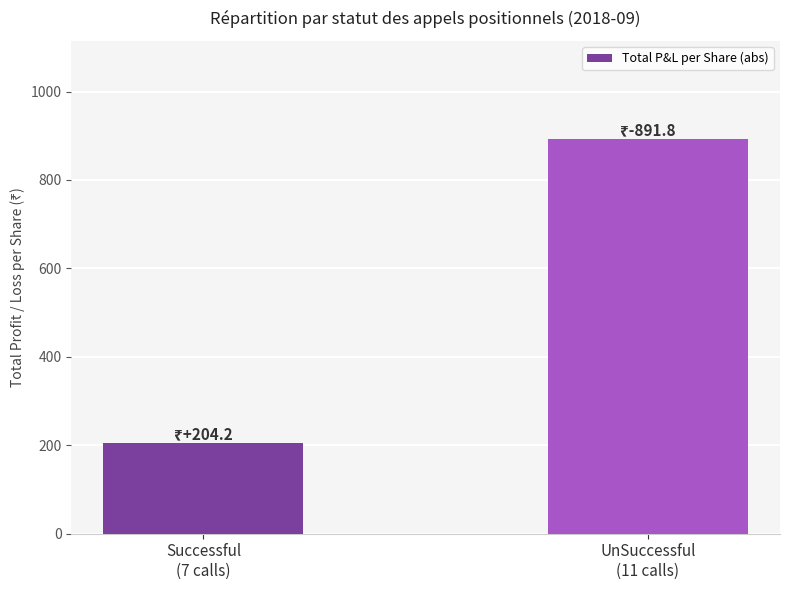

What is the greatest value displayed?

891.8